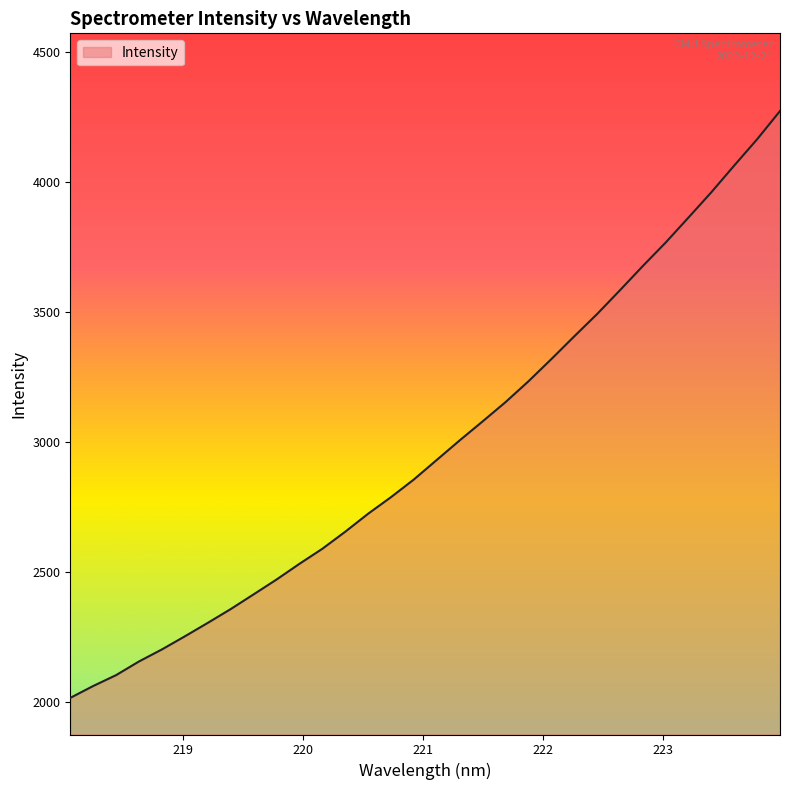

How many values are below 2930?

16